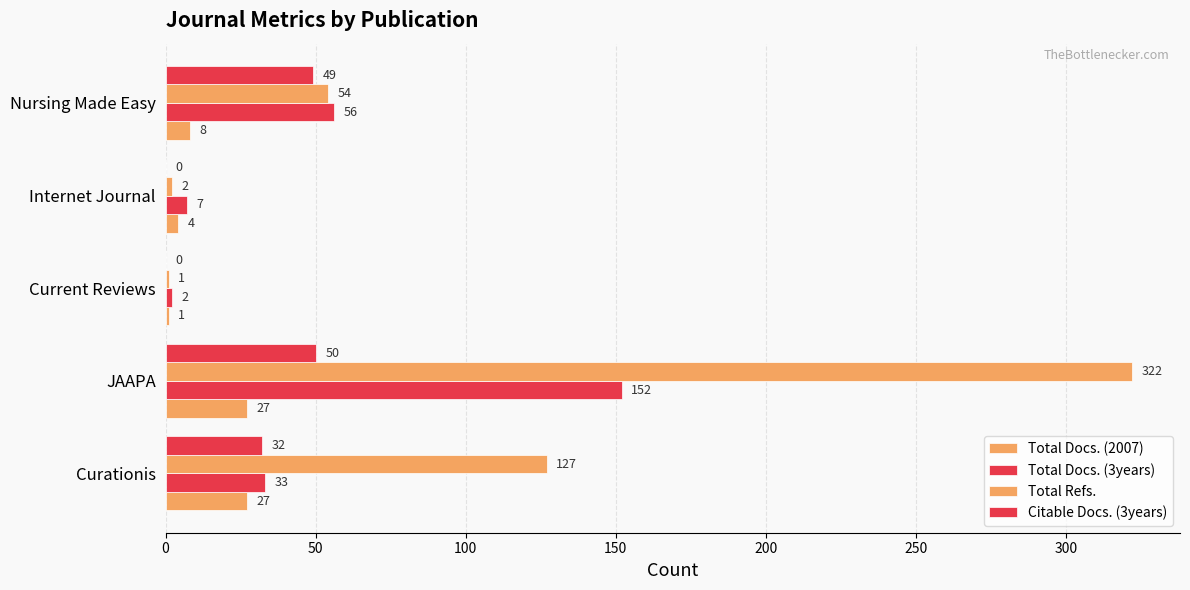

How many categories are shown in the chart?

5